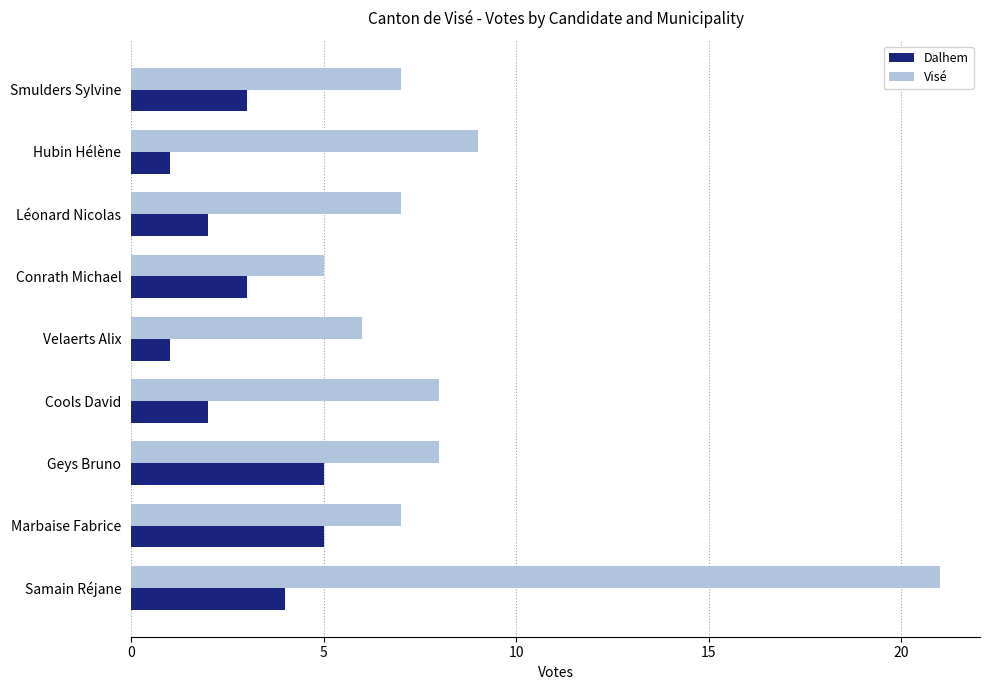

The value of Dalhem at Conrath Michael is 3. True or false?

True